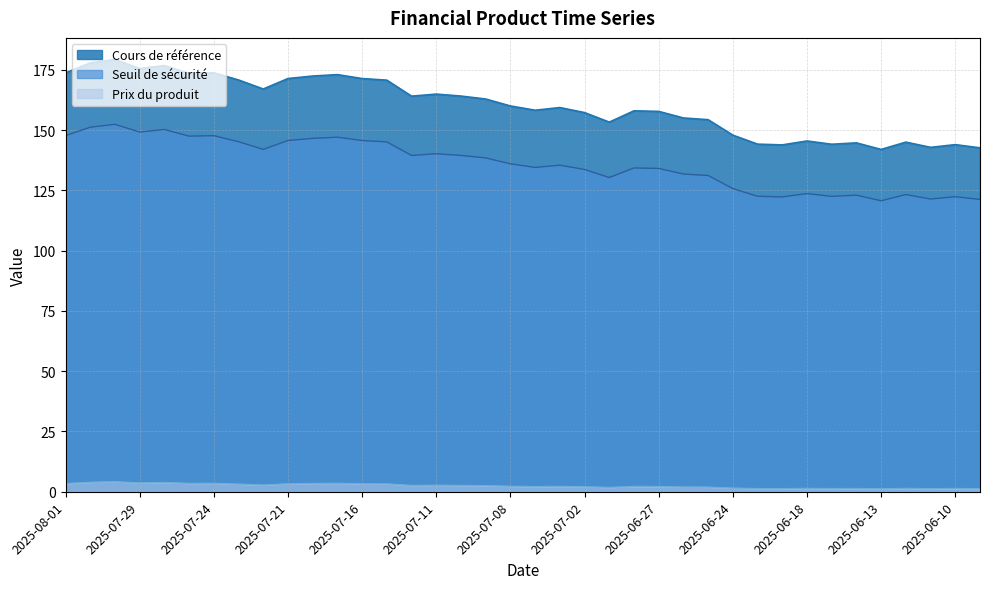

Rank the series by their average value, from highest to lowest.

Cours de référence, Seuil de sécurité, Prix du produit